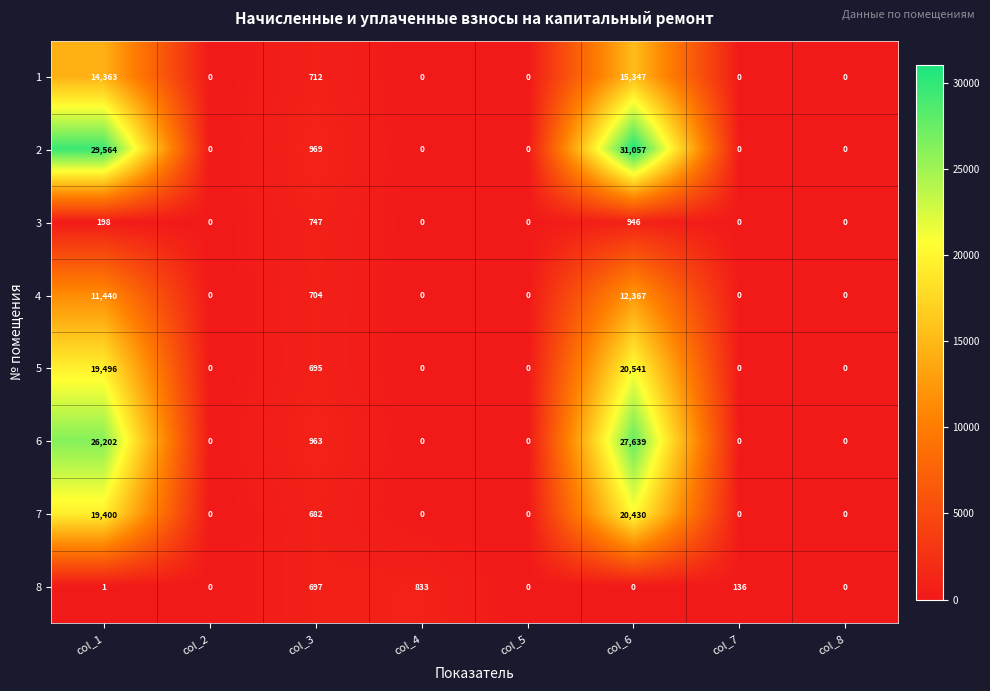

The 7 series shows 0 at col_2. True or false?

True